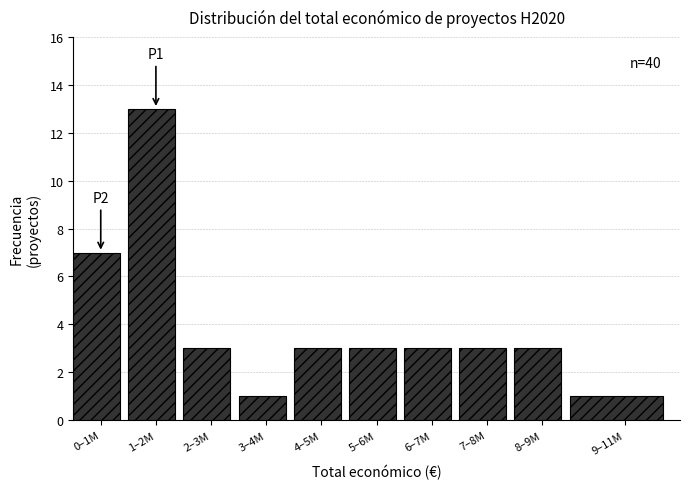

Reading left to right, extract all data points from this chart.

7	13	3	1	3	3	3	3	3	1